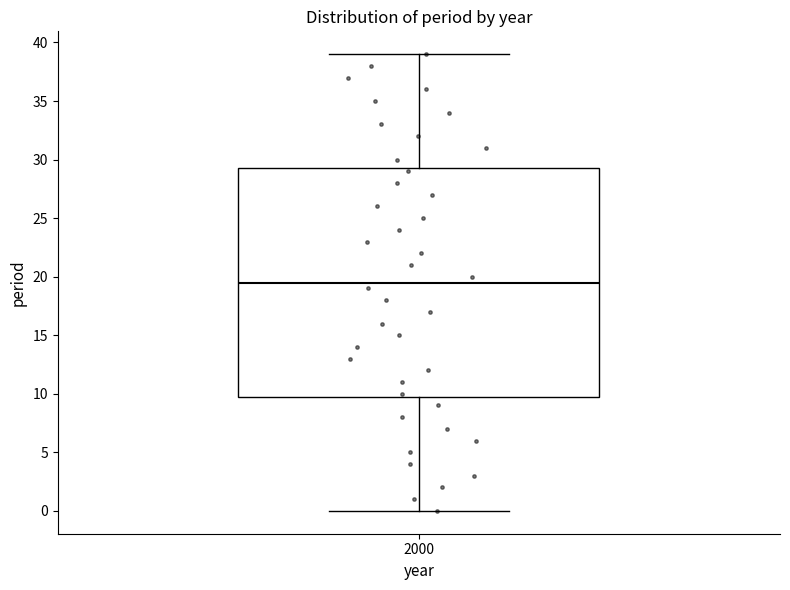

Where is the lower edge of the box at x = 2000 on the y-axis? The values are not printed on the chart, so give them approximately, as read against the axis.

10.0